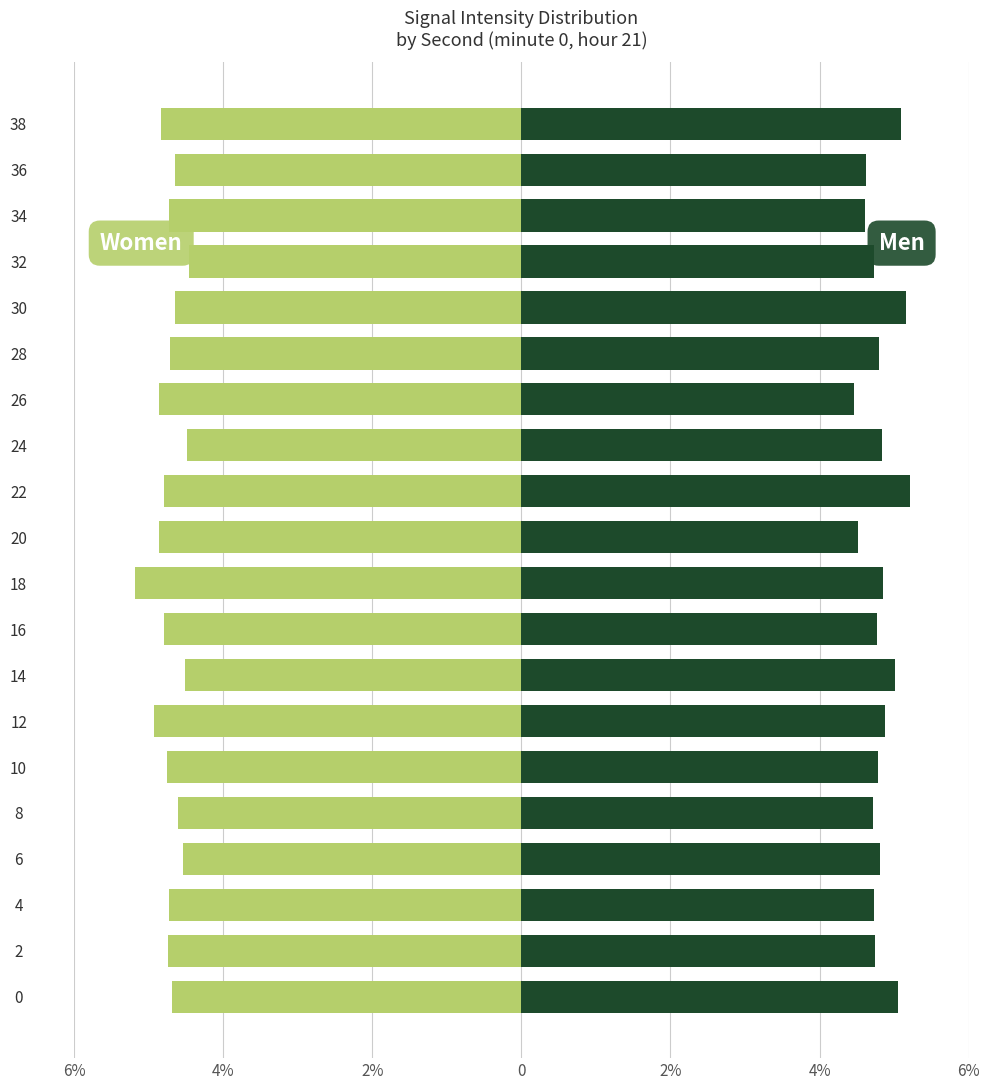

What are all the series names shown in the legend?

Women, Men